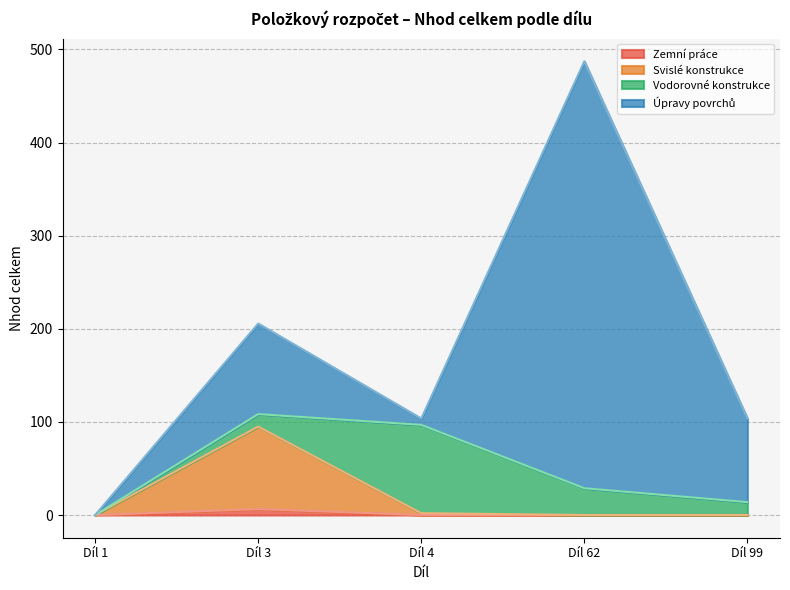

True or false: Svislé konstrukce and Zemní práce intersect in this chart.

False